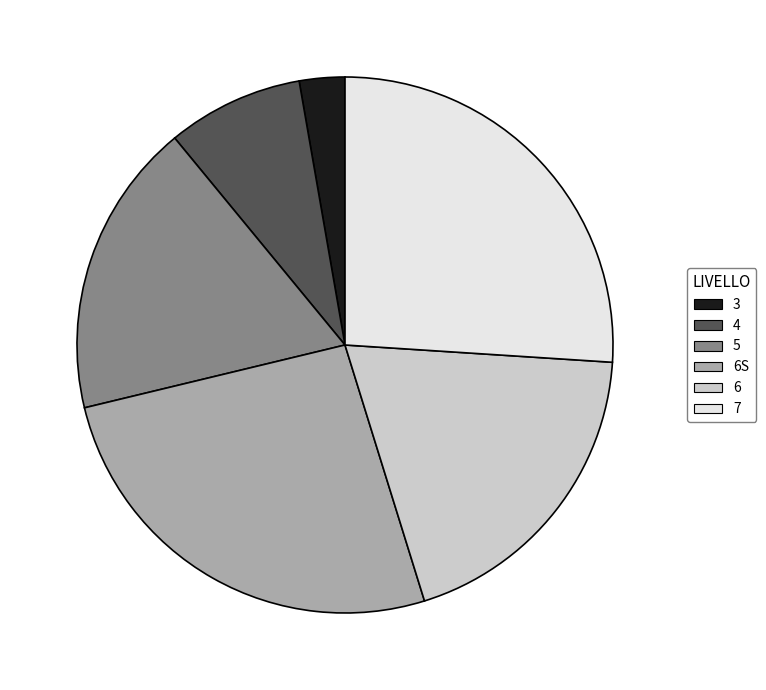

Does any single category account for the majority?

No